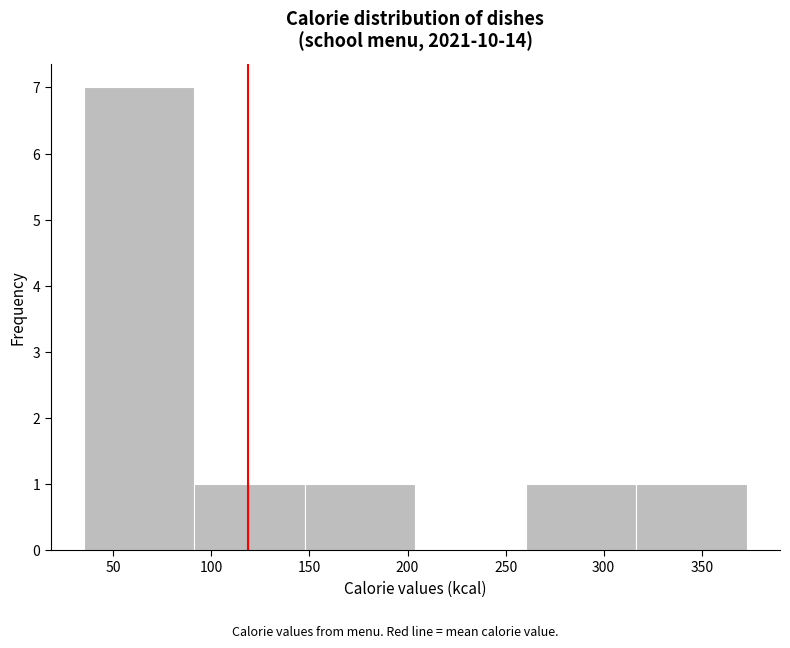

Reading left to right, transcribe this chart: for each bar, give the range it covers on the x-axis and its height. Neither the bar edges nor the heights are printed on the chart, so give them approximately, as read against the axes.

35 to 90: 7
90 to 150: 1
150 to 205: 1
205 to 260: 0
260 to 315: 1
315 to 375: 1